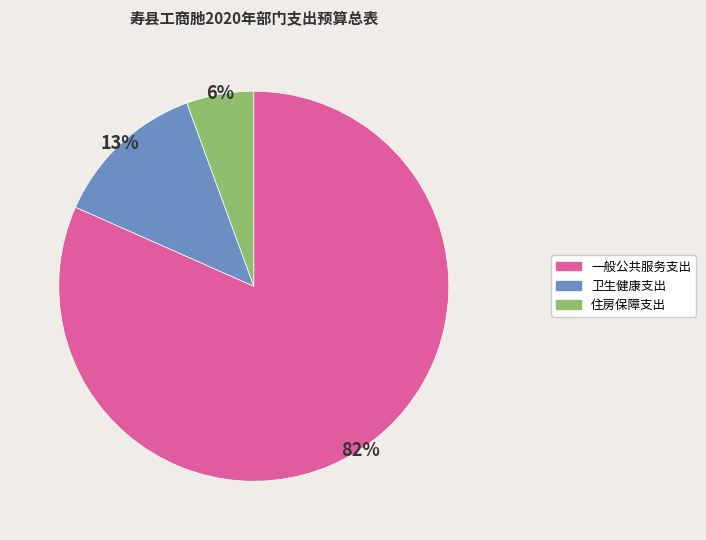

To the nearest percent, what portion does 卫生健康支出 represent?

13%